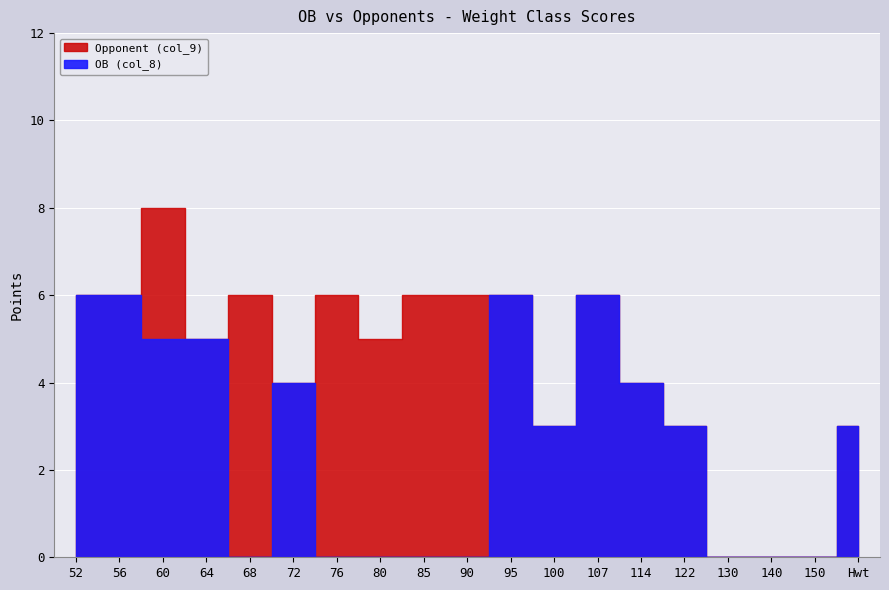

At how many categories does at least one series exceed 3?

13